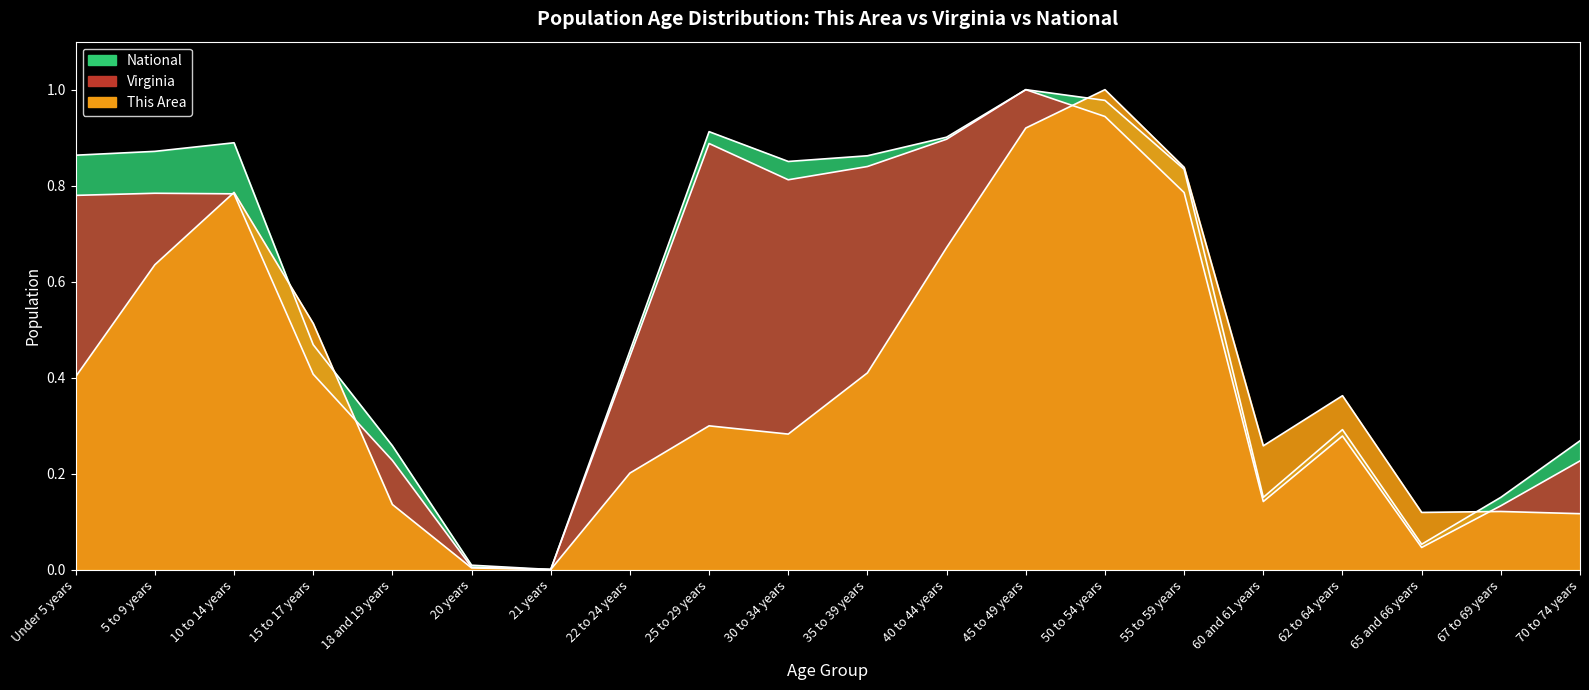

What is the highest value of the National series?

1.0